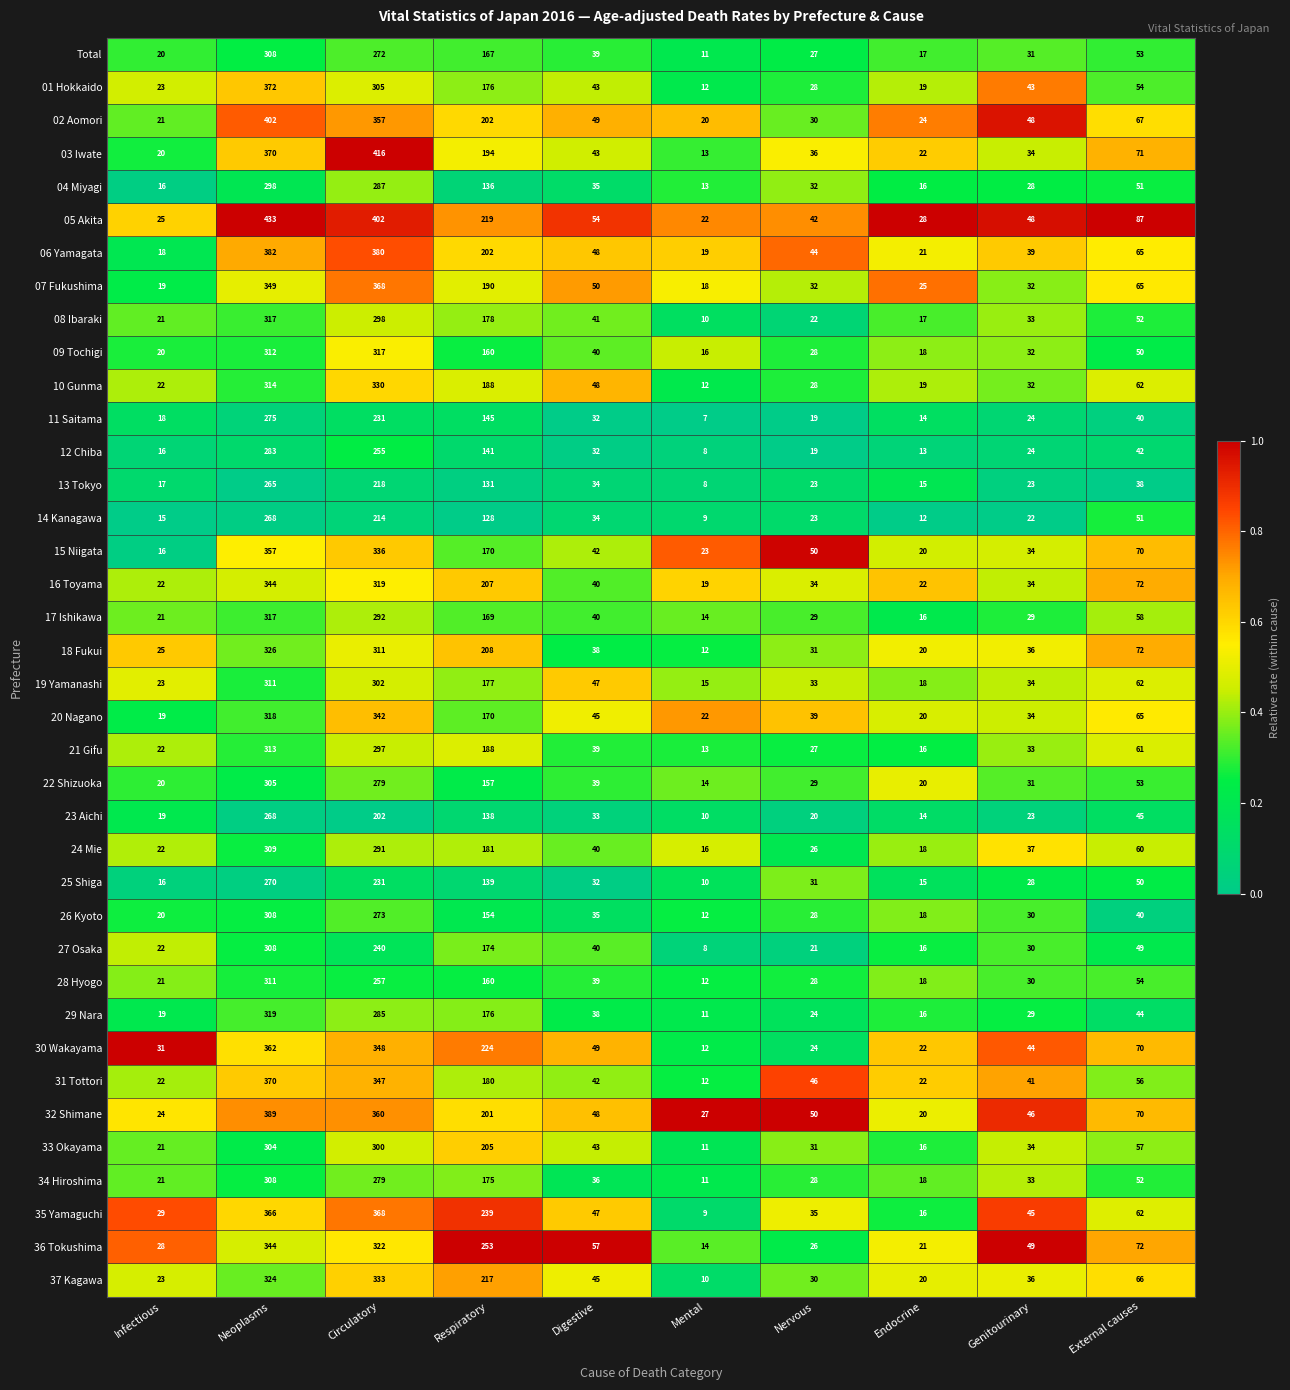

What is the difference between the highest and lowest values at Circulatory?

214